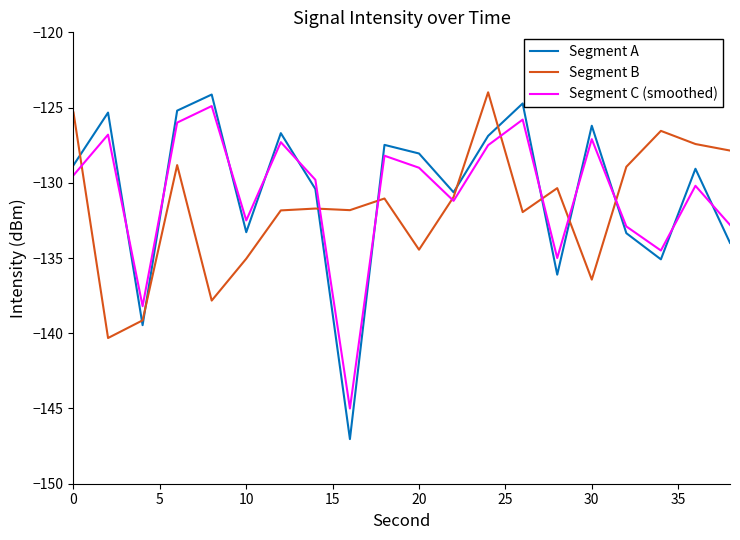

True or false: Segment A and Segment C (smoothed) intersect in this chart.

True